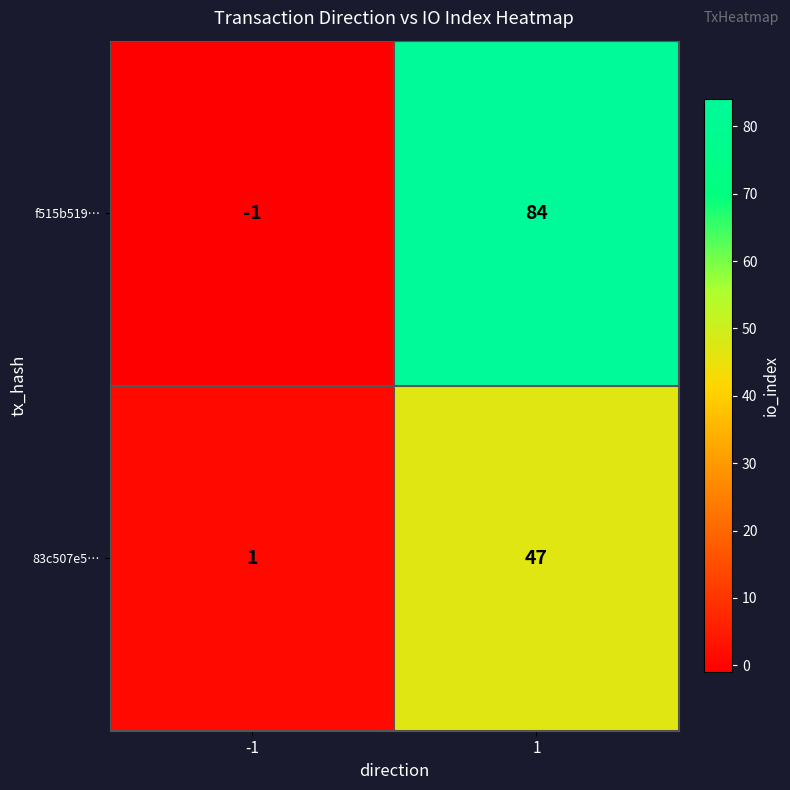

List the labels in order of 83c507e5… value, largest first.

1, -1